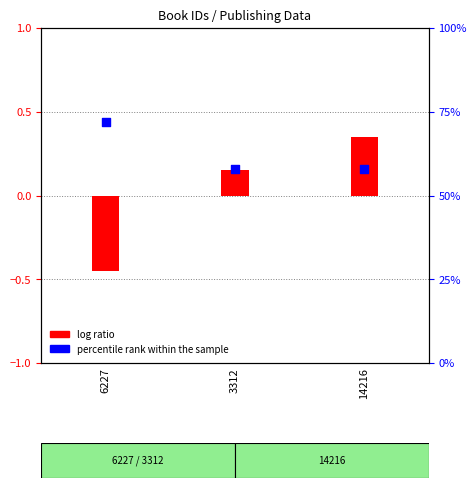

Is the value of log ratio (year normalized) at 6227 greater than the value of percentile rank within the sample at 6227?

No